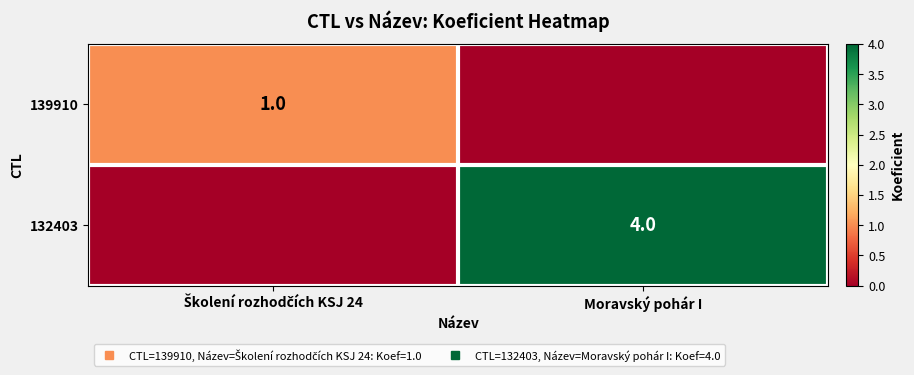

How many distinct data groups are displayed?

2